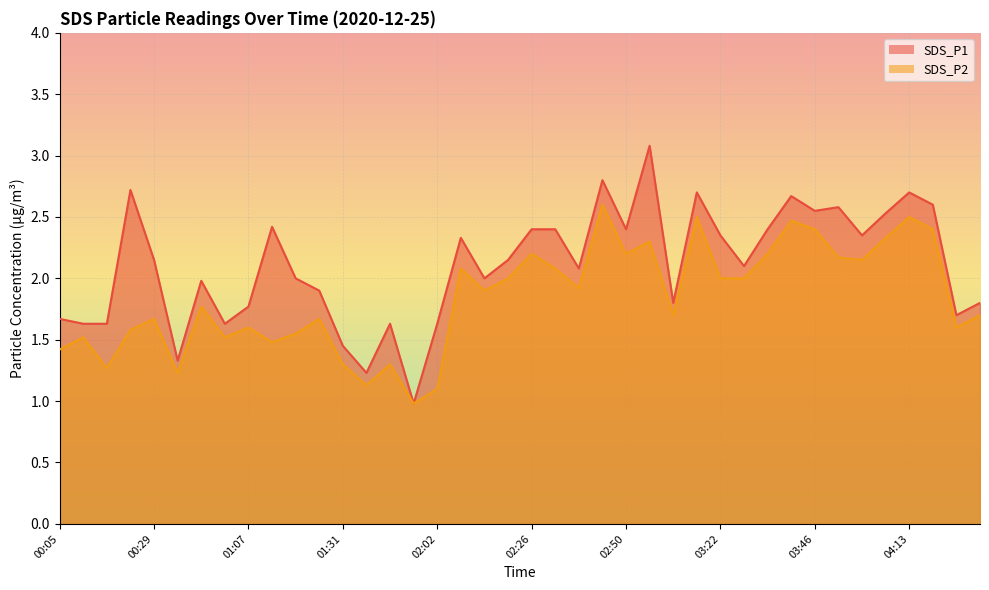

True or false: SDS_P2 has more than 1 interior local peaks.

True